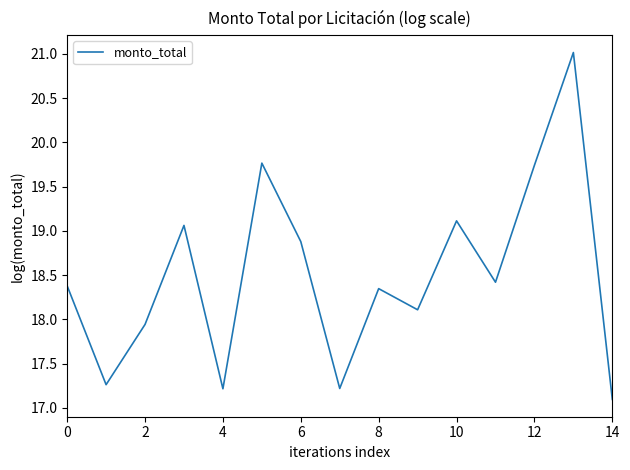

What is the smallest value displayed?

17.1